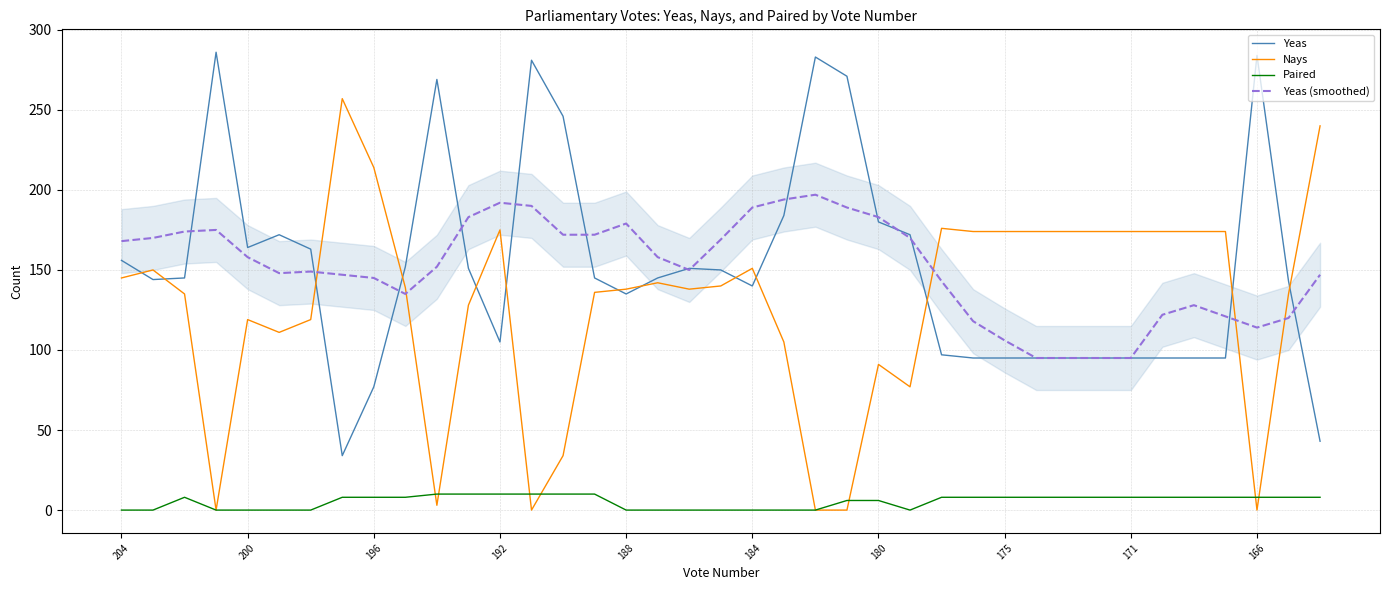

What are all the series names shown in the legend?

Yeas, Nays, Paired, Yeas (smoothed)